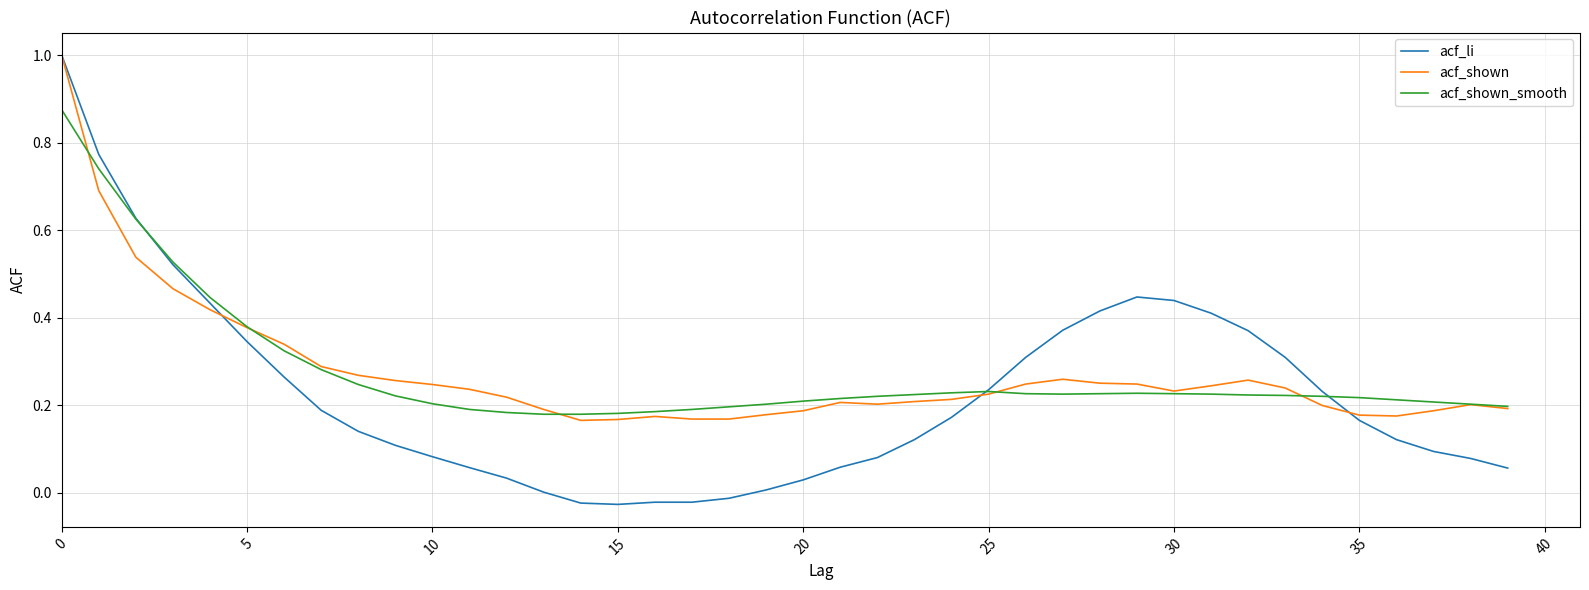

Which series has the largest range (max minus min)?

acf_li